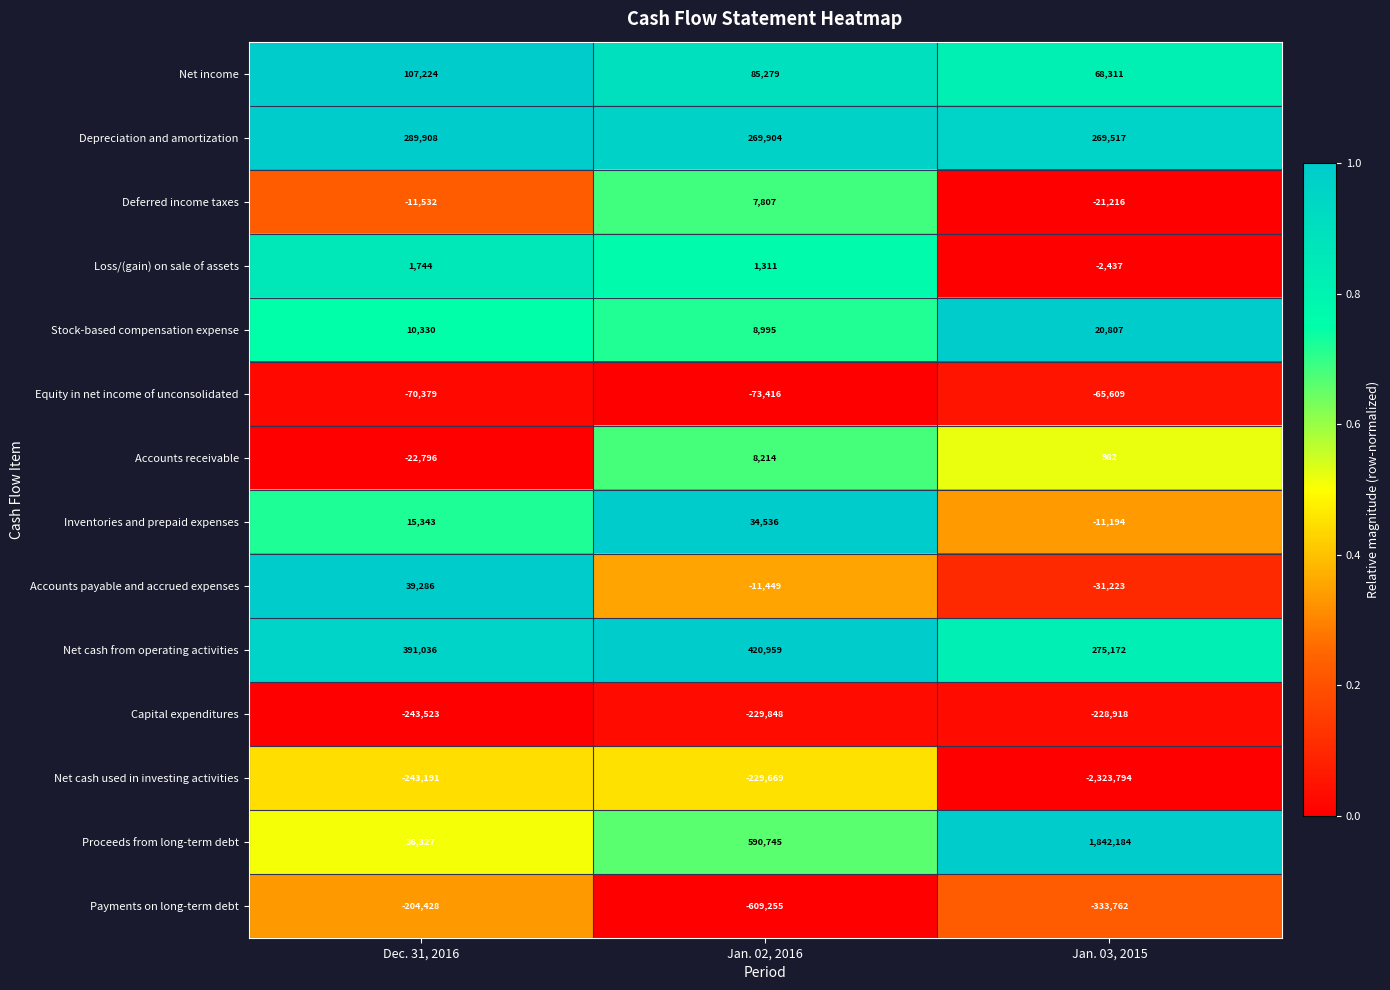

Rank the series at Jan. 03, 2015 from highest to lowest value.

Proceeds from long-term debt, Net cash from operating activities, Depreciation and amortization, Net income, Stock-based compensation expense, Accounts receivable, Loss/(gain) on sale of assets, Inventories and prepaid expenses, Deferred income taxes, Accounts payable and accrued expenses, Equity in net income of unconsolidated, Capital expenditures, Payments on long-term debt, Net cash used in investing activities